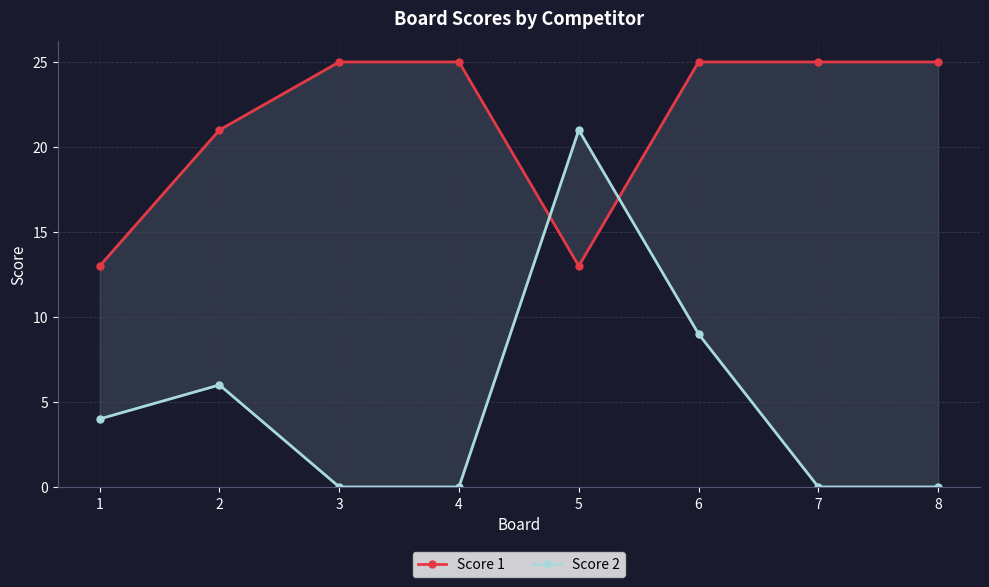

Where is Score 2 nearest to the value 10?

6